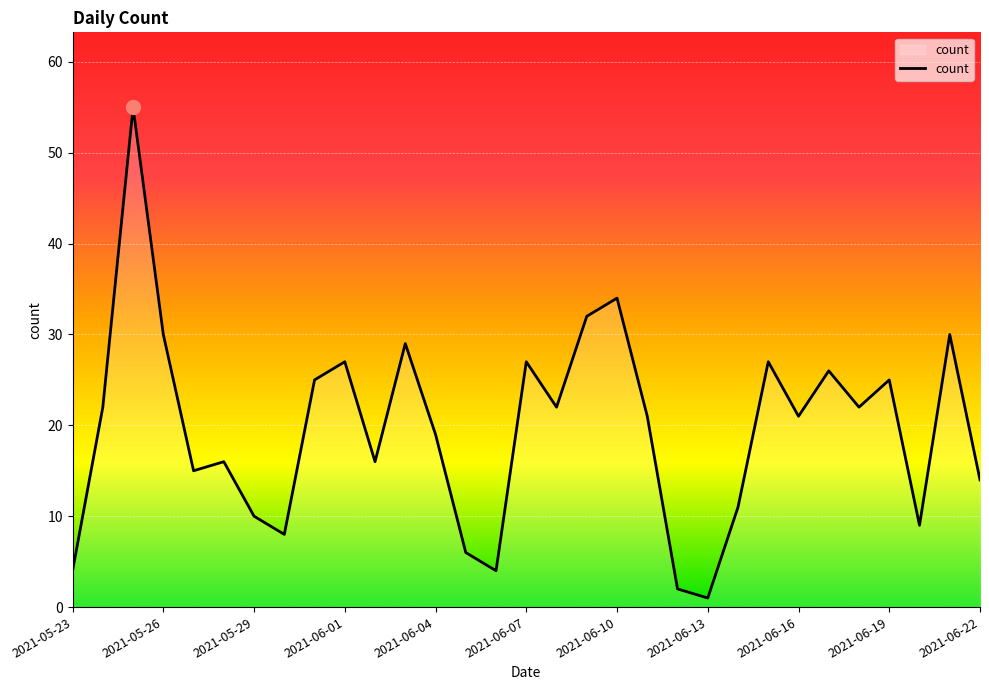

What is the difference between the maximum and minimum values?

54